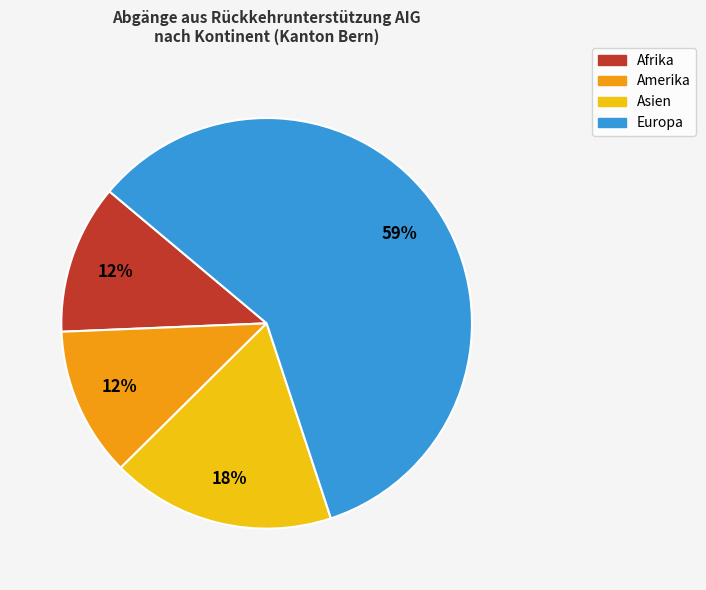

To the nearest percent, what is the average slice percentage?

25%